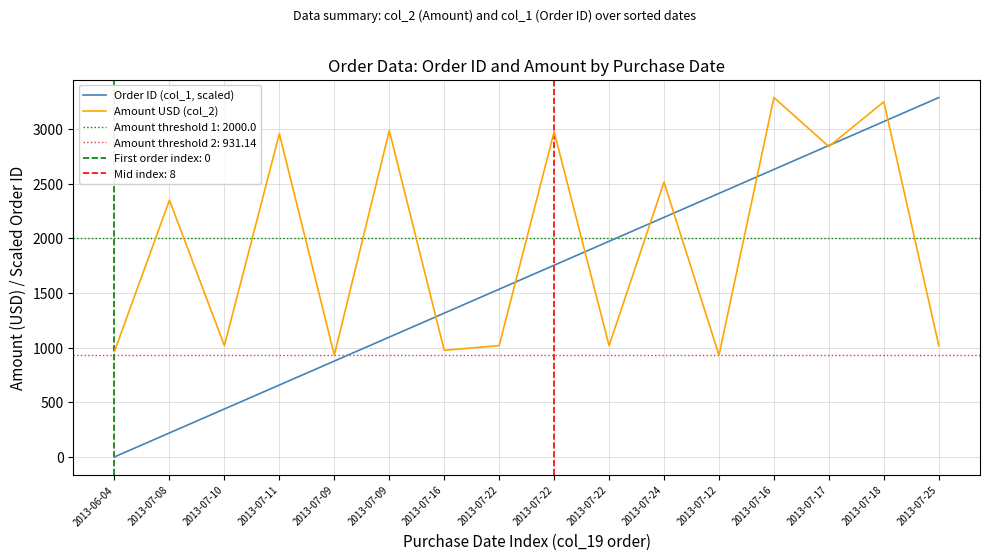

At which label does Order ID (col_1, scaled) first exceed 1753?

2013-07-22